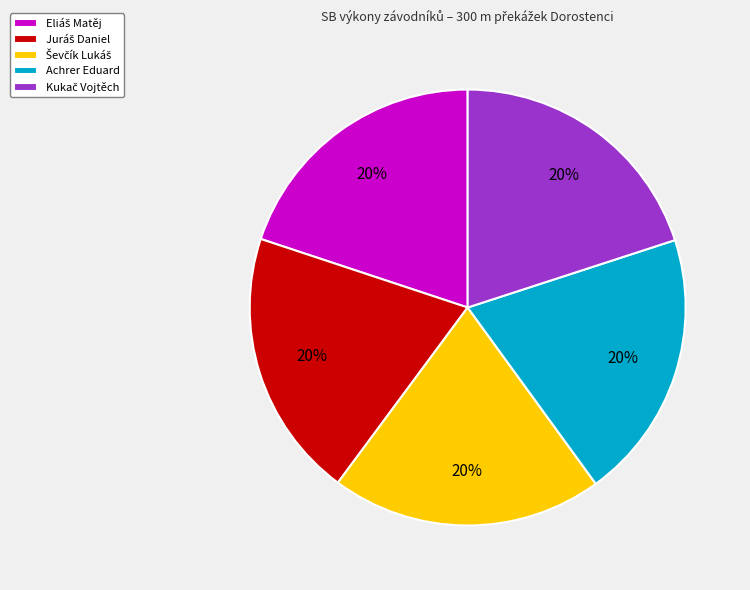

Is there a majority slice in this chart?

No